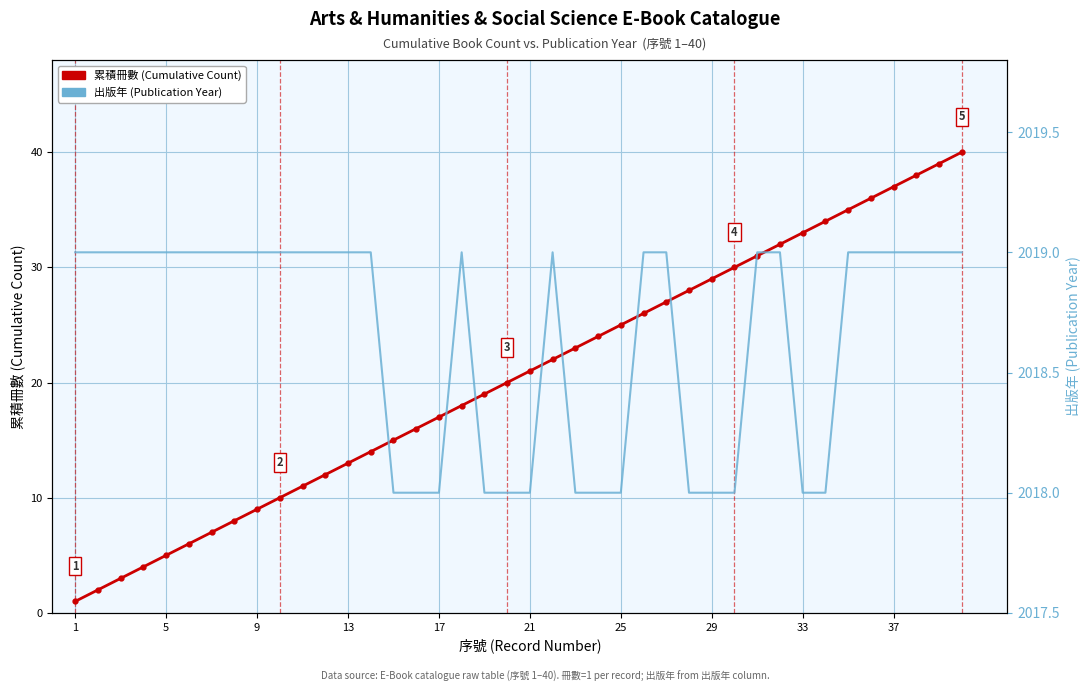

What is the sum of all 累積冊數 Cumulative Book Count values?

820